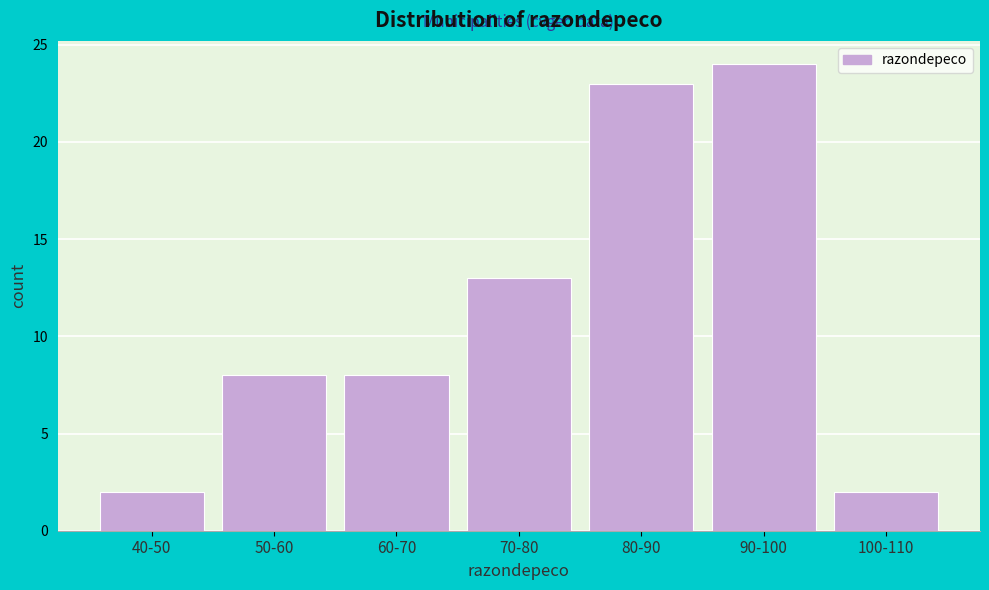

Reading left to right, what are all the values shown in this chart?

2	8	8	13	23	24	2